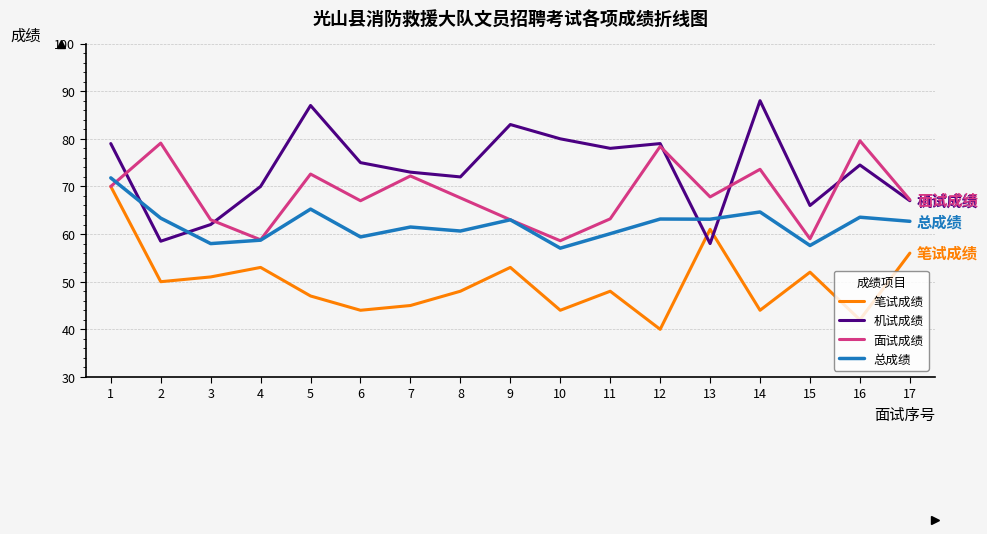

True or false: 笔试成绩 and 机试成绩 cross at least once.

True